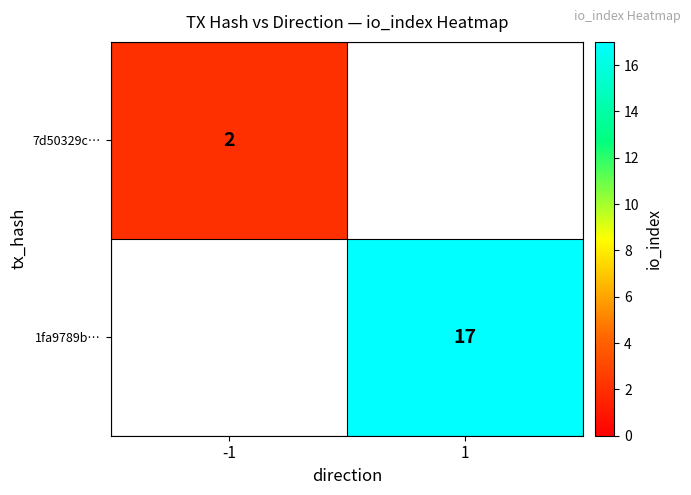

The 1fa9789b… series shows 9 at 1. True or false?

False